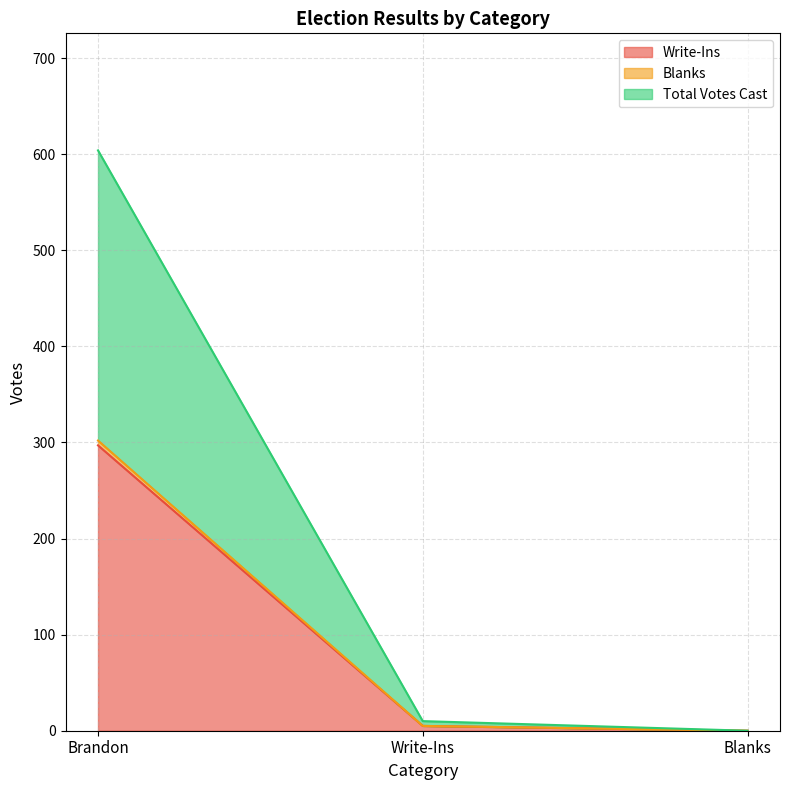

Which series has the largest range (max minus min)?

Total Votes Cast